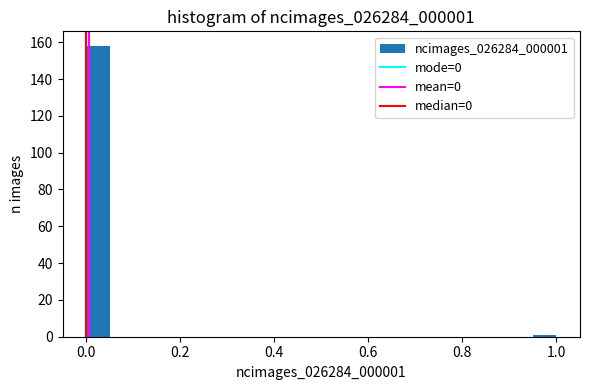

Read against the x-axis, roughly where is the centre of the tallest bar?

0.02